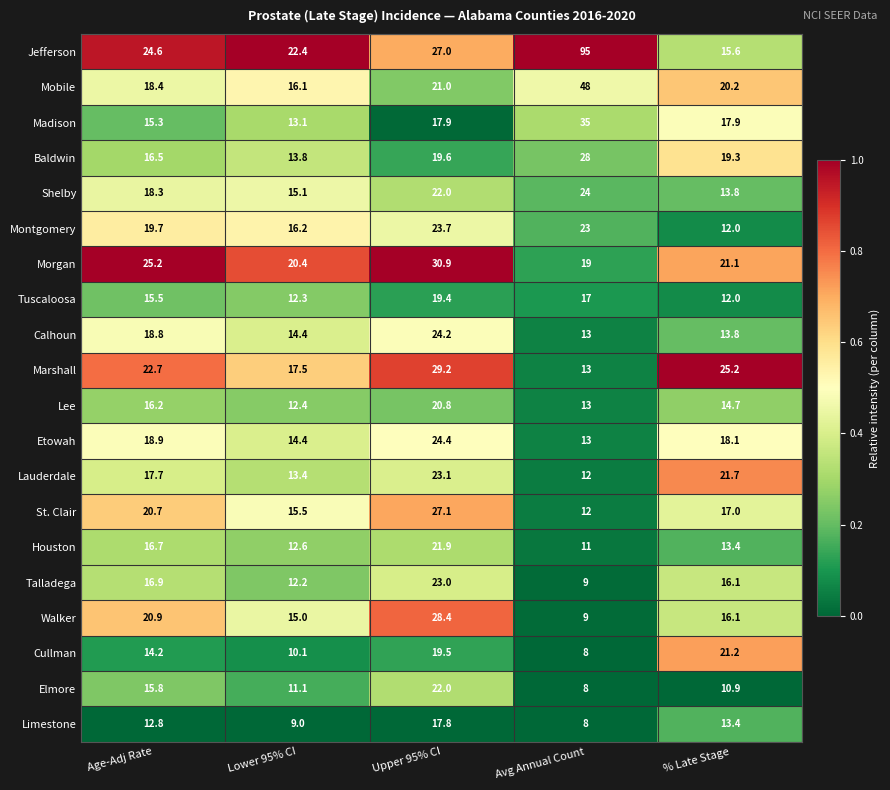

At which category does the chart reach its minimum across all series?

Avg Annual Count